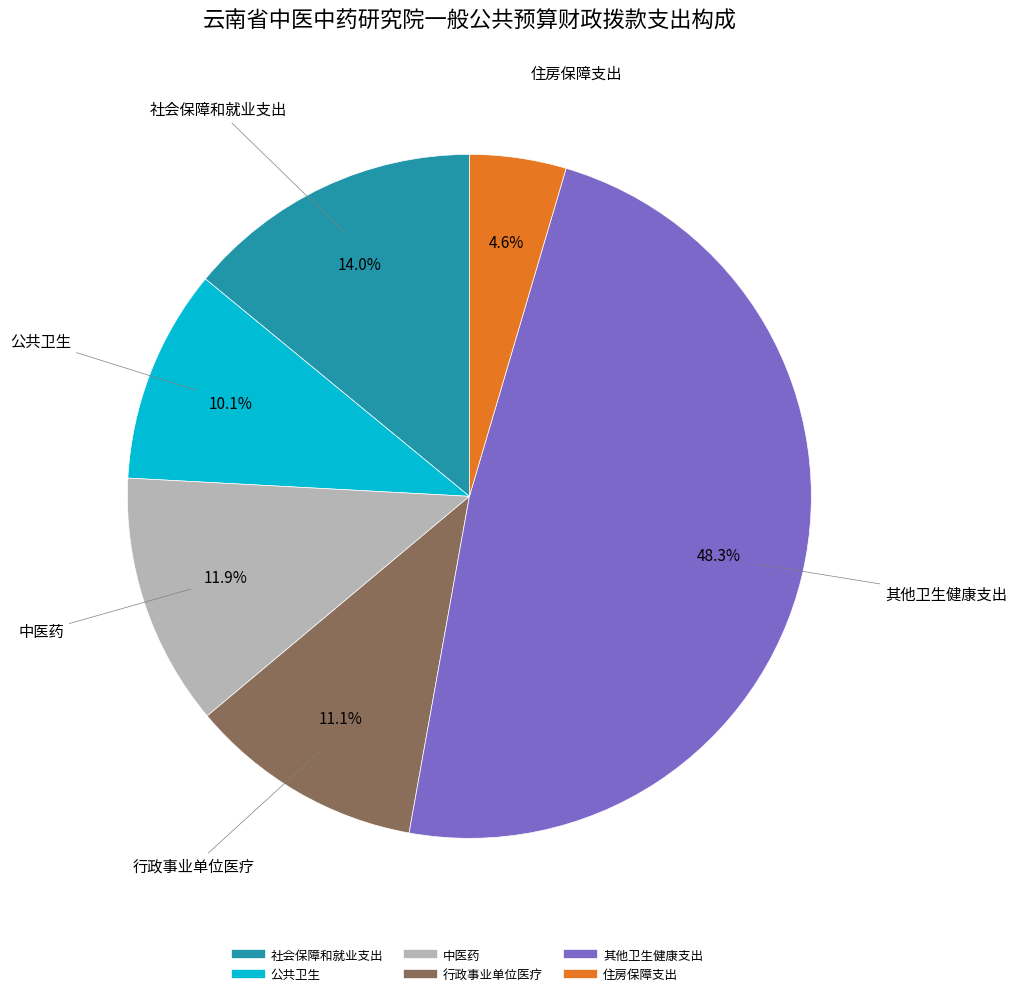

Rank the categories by value from lowest to highest.

住房保障支出, 公共卫生, 行政事业单位医疗, 中医药, 社会保障和就业支出, 其他卫生健康支出